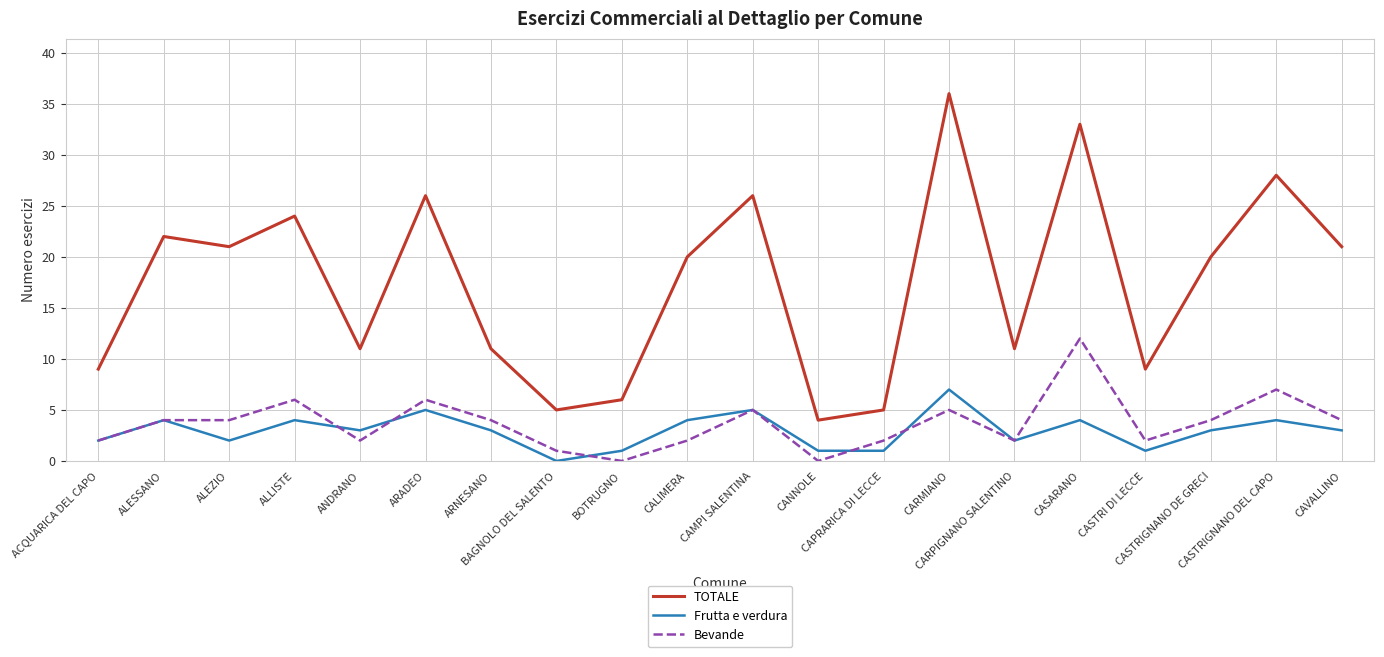

What is the maximum value for TOTALE?

36